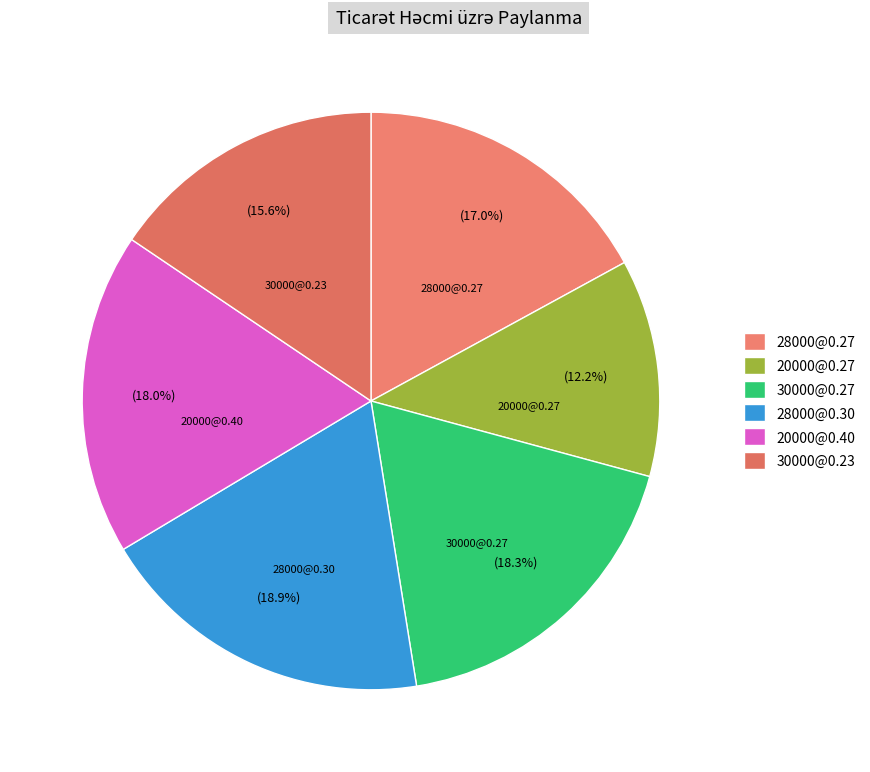

Approximately how many times larger is the value at 30000@0.23 compared to 30000@0.27?

0.9